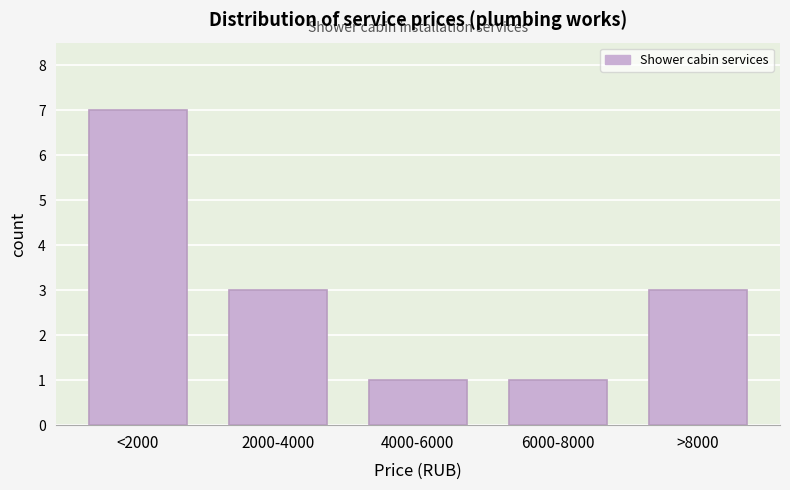

Reading right to left, transcribe all the data shown in this chart.

>8000=3	6000-8000=1	4000-6000=1	2000-4000=3	<2000=7